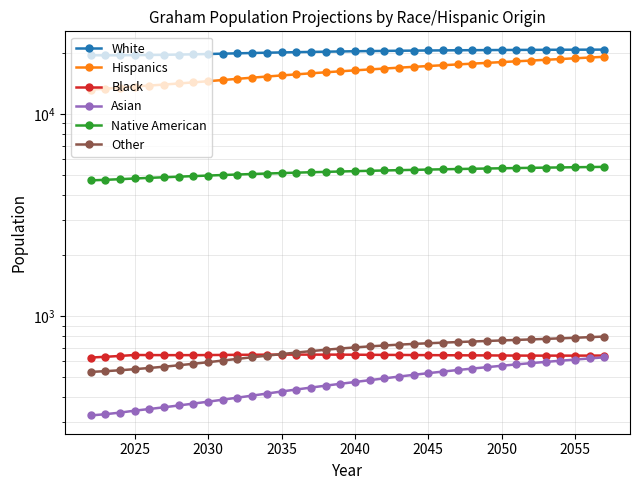

How many data points in Asian are above 472?

18